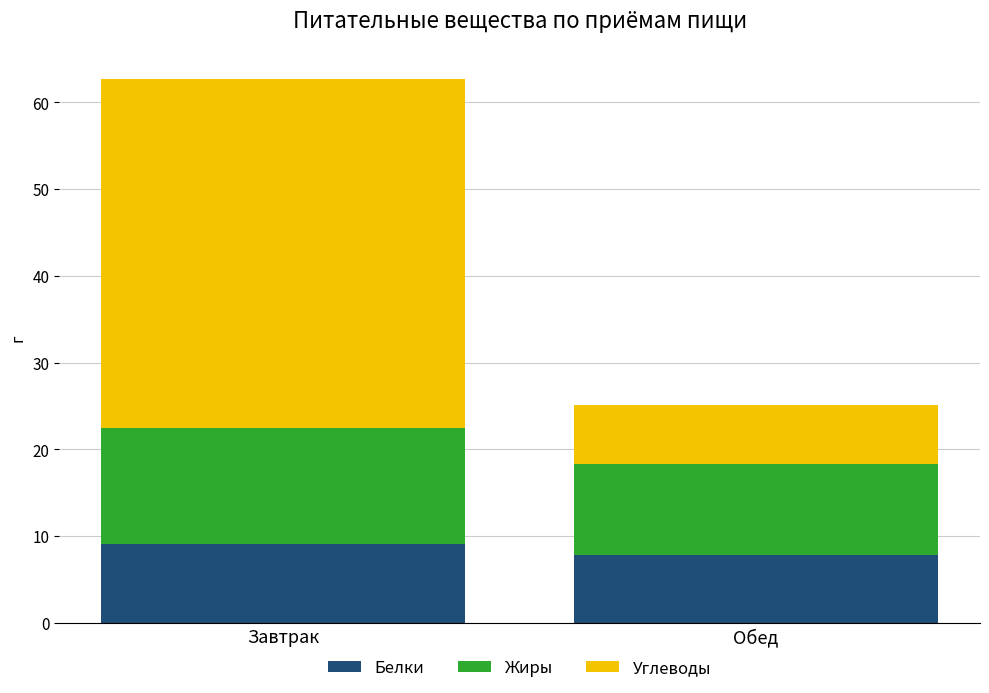

Is it true that Белки equals 9.0 at Завтрак?

True